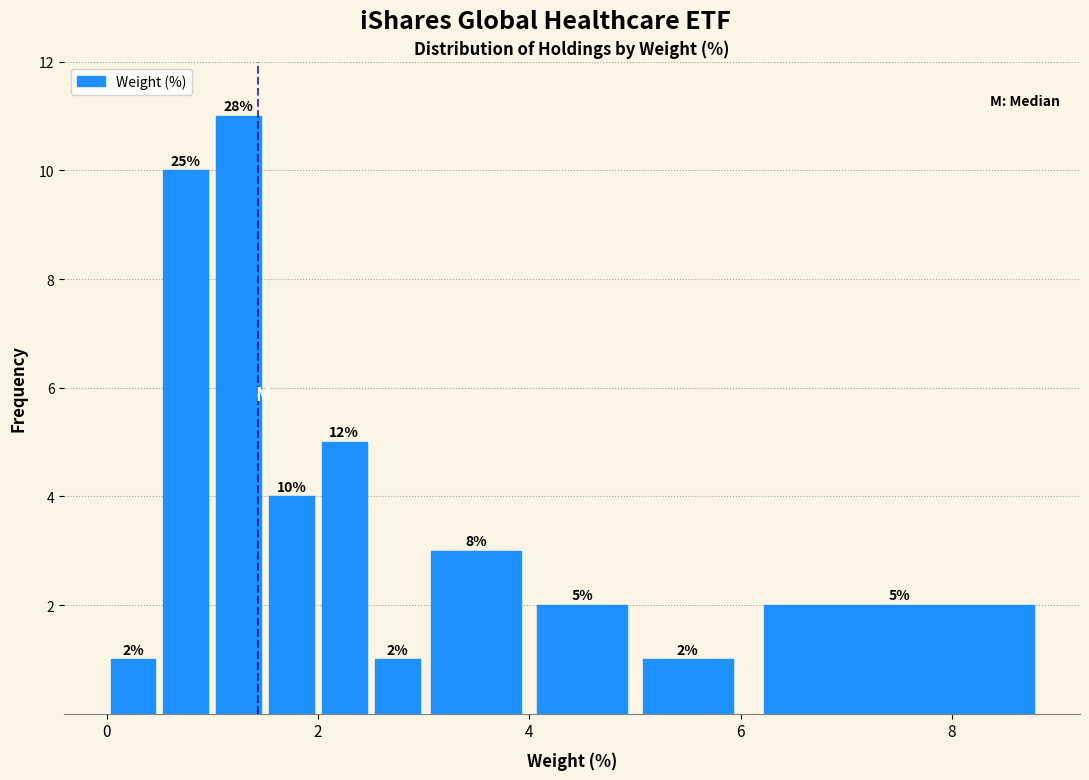

Around what value on the x-axis is the tallest bar? Give the approximate position of its centre, as read against the axis.

1.2